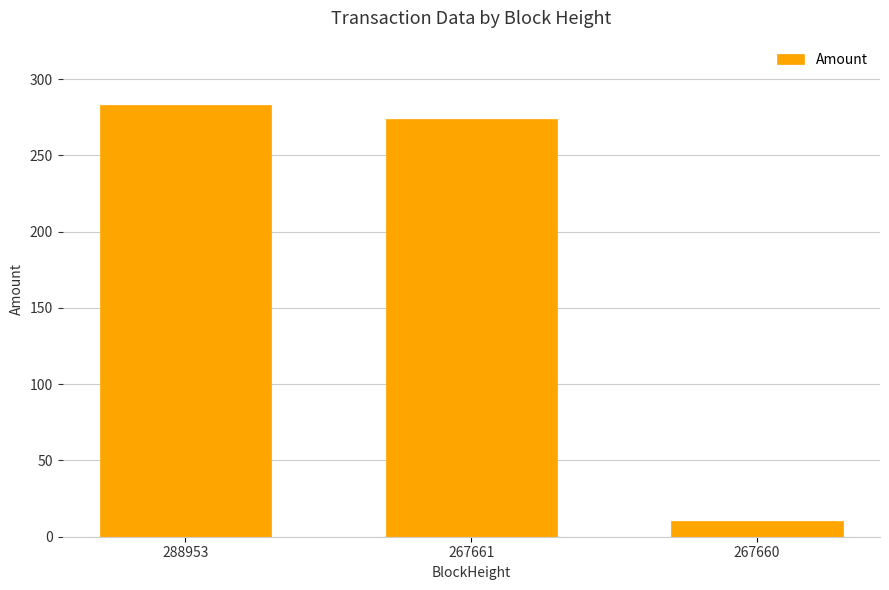

Between 288953 and 267660, which is larger?

288953